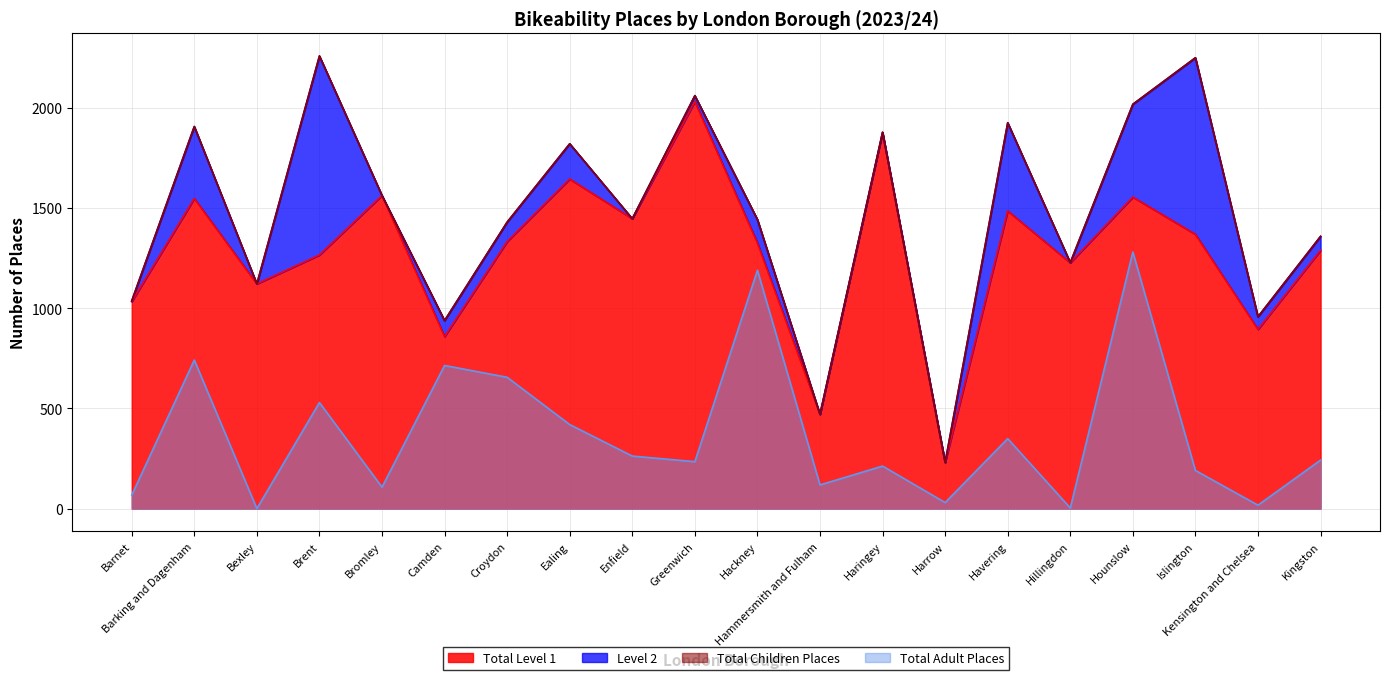

The value of Total Adult Places at Hounslow is 1280. True or false?

True